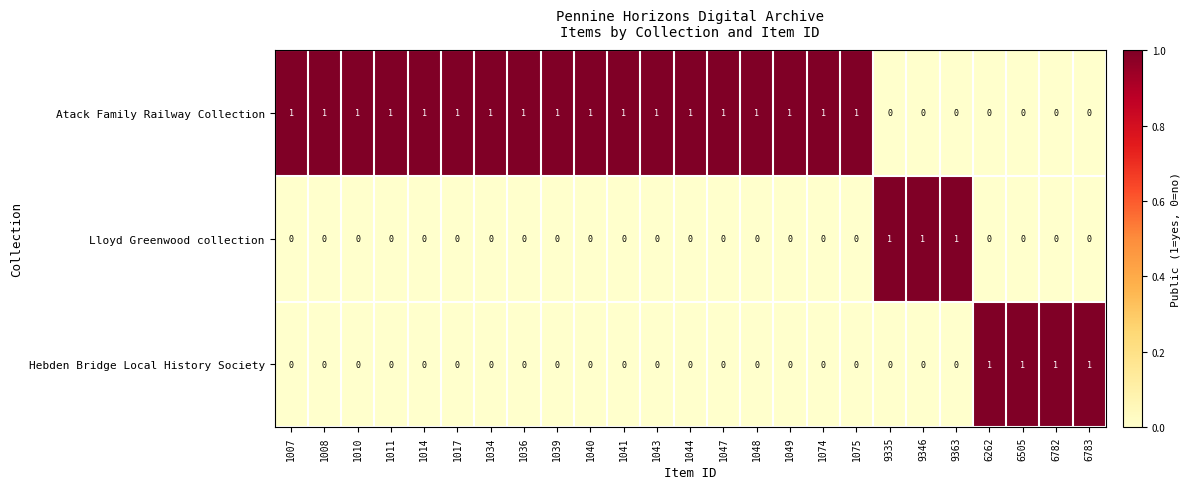

What is the greatest value displayed?

1